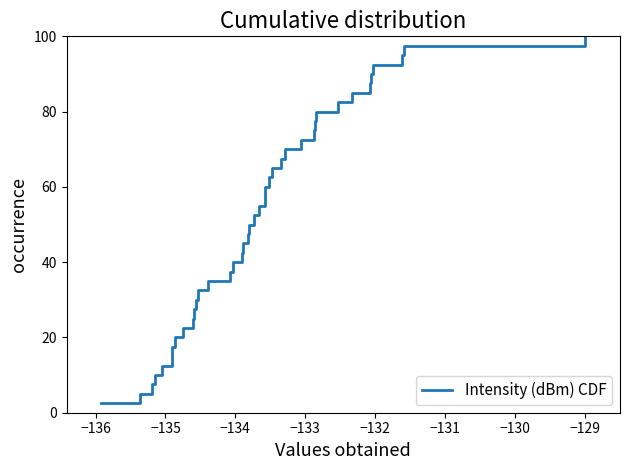

What is the difference between the maximum and minimum values?

97.5